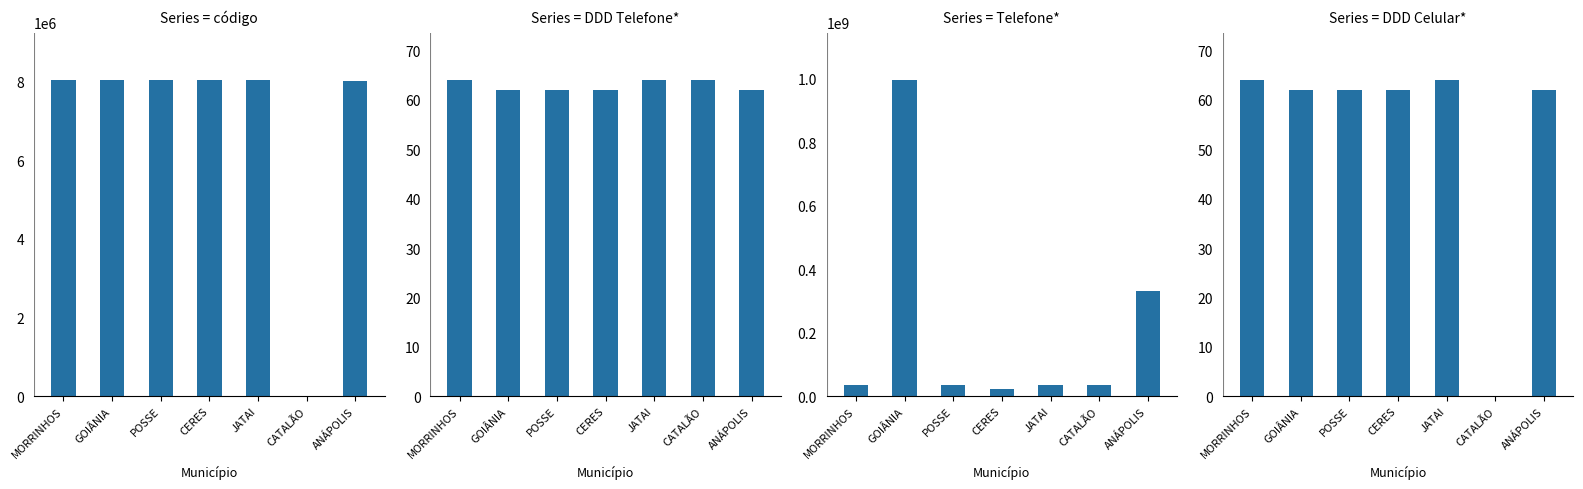

At which category is the sum across all series the highest?

GOIÂNIA